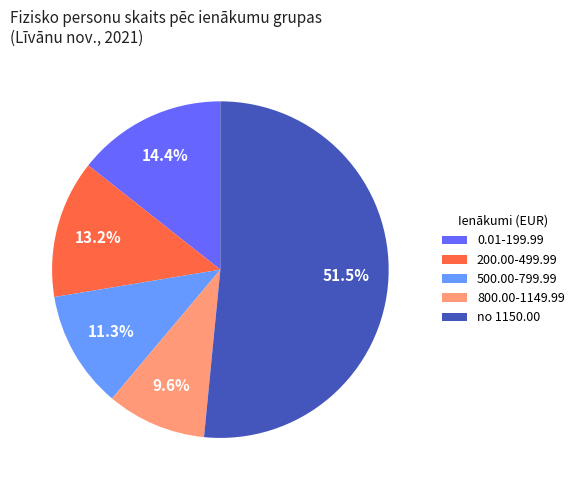

How many segments does this pie chart have?

5